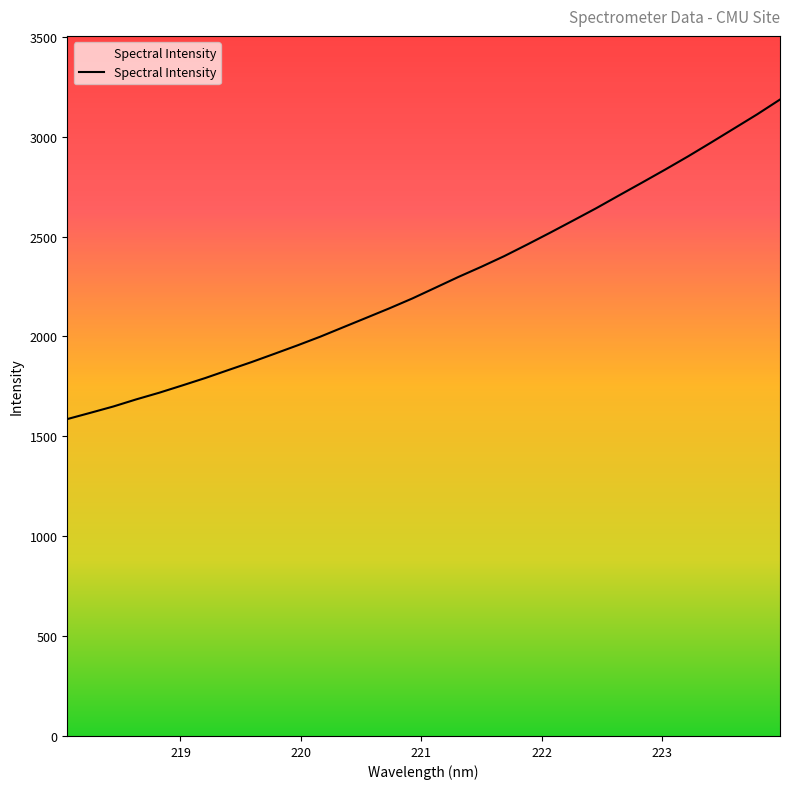

What is the minimum value shown in the chart?

1586.5